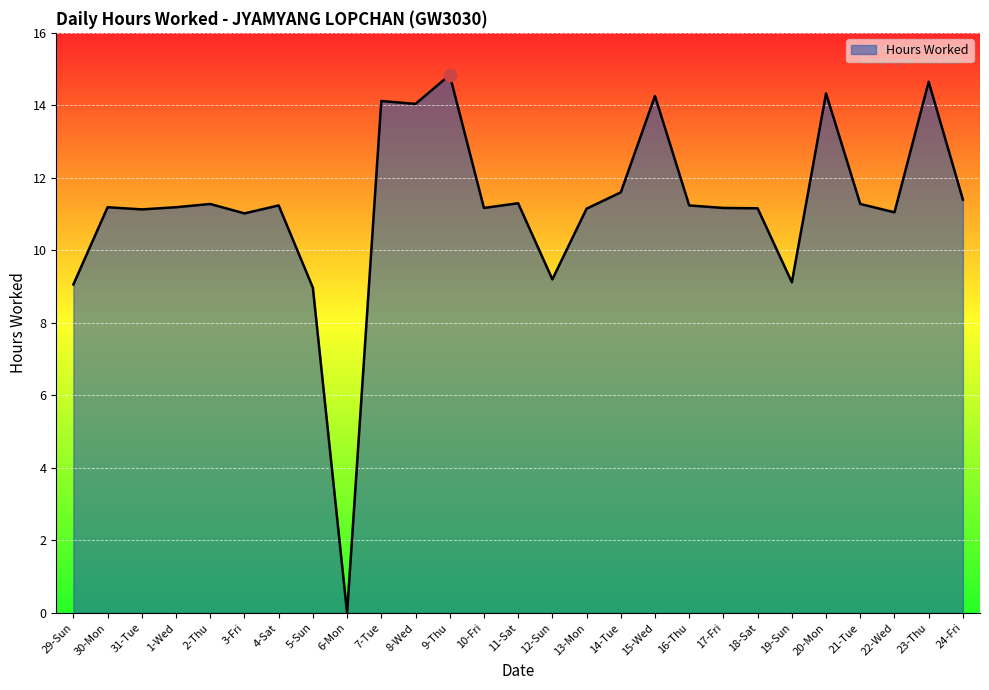

What is the change in value from 29-Sun to 4-Sat?

+2.2